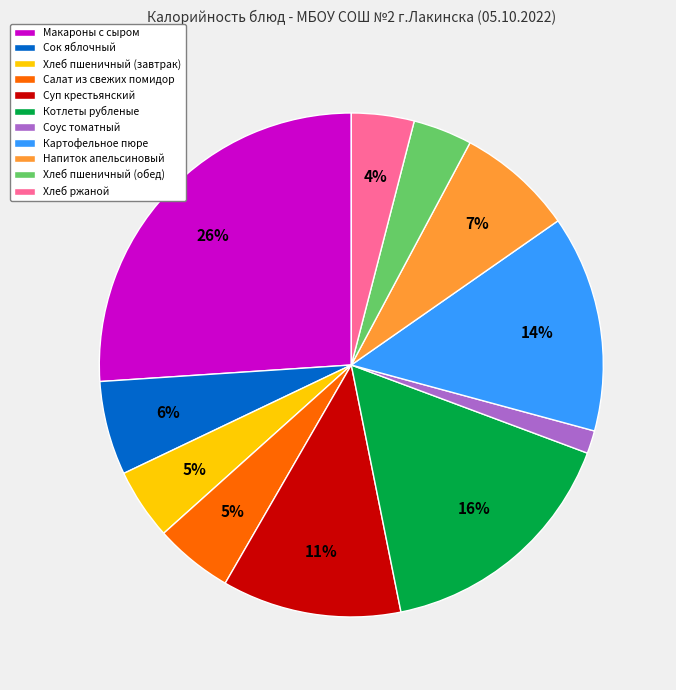

To the nearest percent, what portion does Картофельное пюре represent?

14%